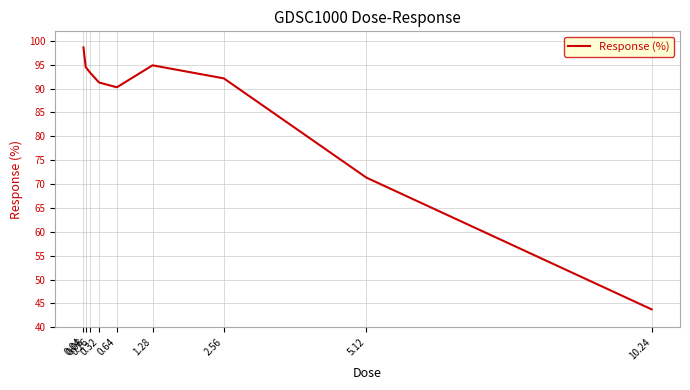

What is the smallest value displayed?

43.7